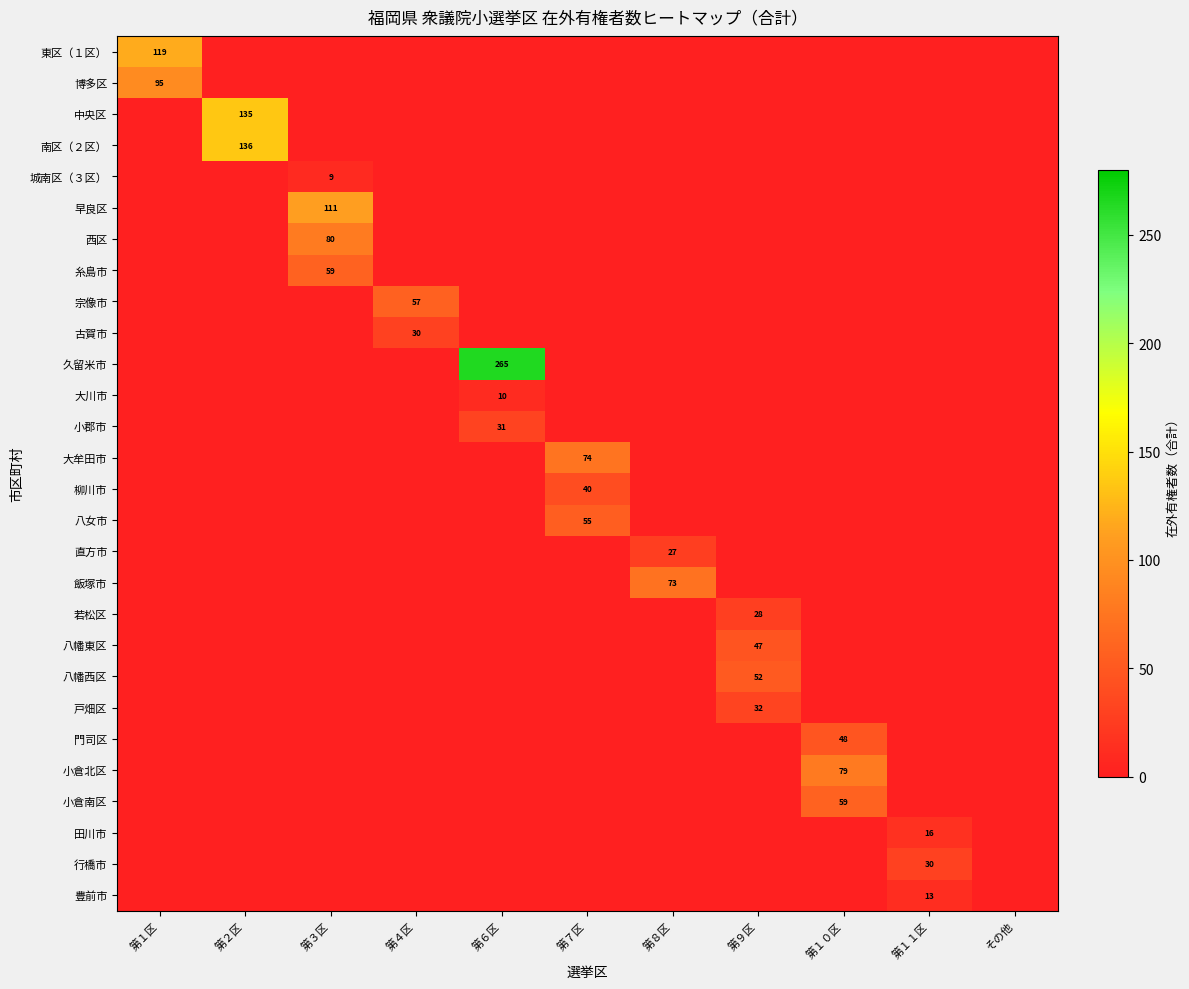

Is it true that 糸島市 equals 59 at 第３区?

True